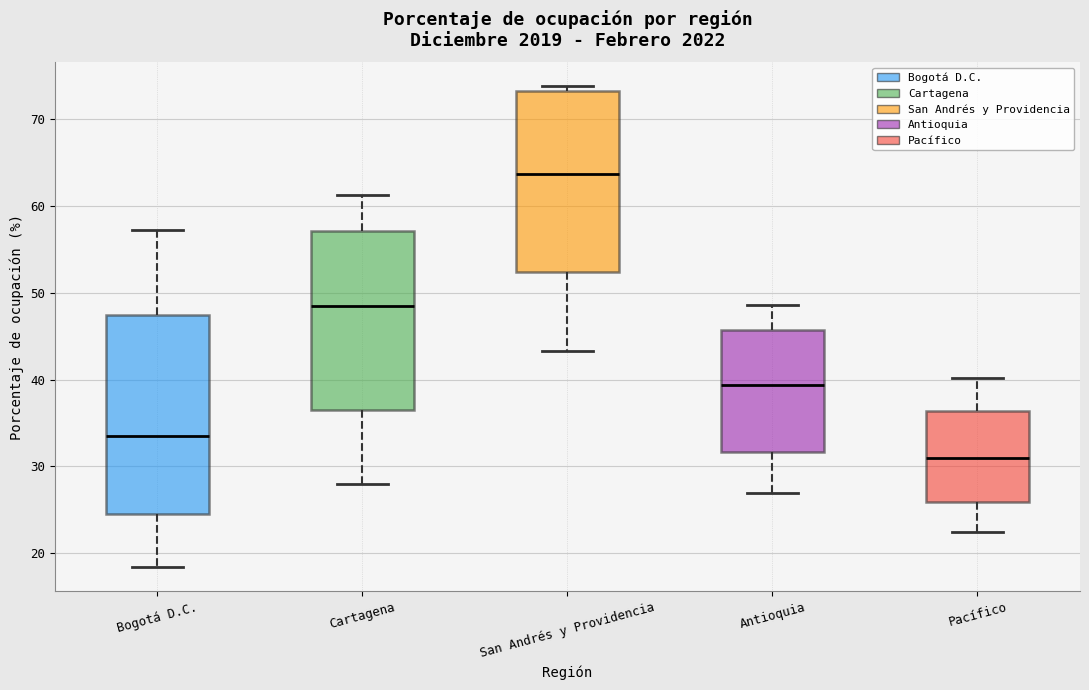

Reading left to right, read every box against the y-axis: the position of its median line, the range the box covers, and the ends of its whiskers. The values are not printed on the chart, so give them approximately, as read against the axis.

Bogotá D.C.: median 34, box 25 to 47, whiskers 18 to 57
Cartagena: median 48, box 36 to 57, whiskers 28 to 61
San Andrés y Providencia: median 64, box 52 to 73, whiskers 43 to 74
Antioquia: median 39, box 32 to 46, whiskers 27 to 49
Pacífico: median 31, box 26 to 36, whiskers 22 to 40